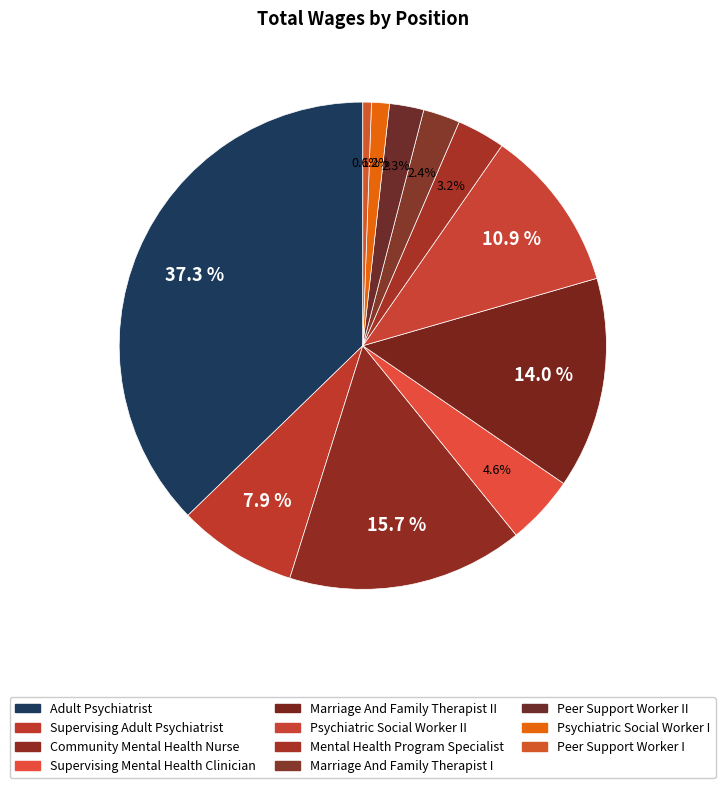

What is the largest slice in the pie chart?

Adult Psychiatrist